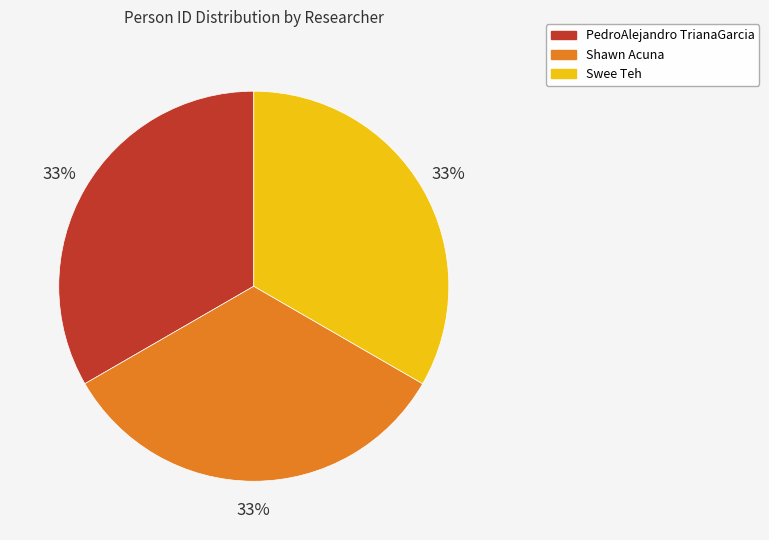

Is it true that PedroAlejandro TrianaGarcia is 33% of the pie?

True